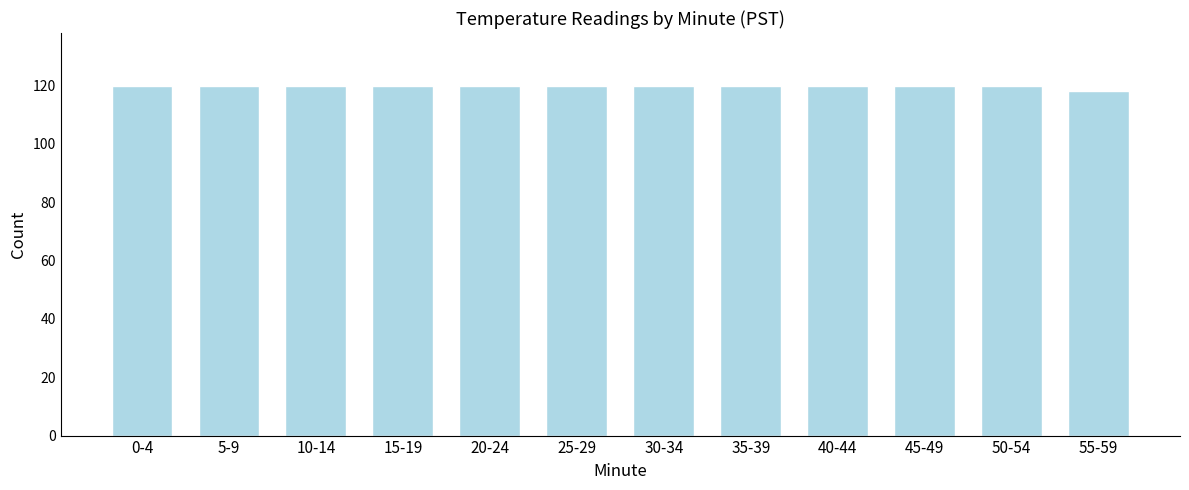

Reading left to right, list all the values displayed in this chart.

120	120	120	120	120	120	120	120	120	120	120	118